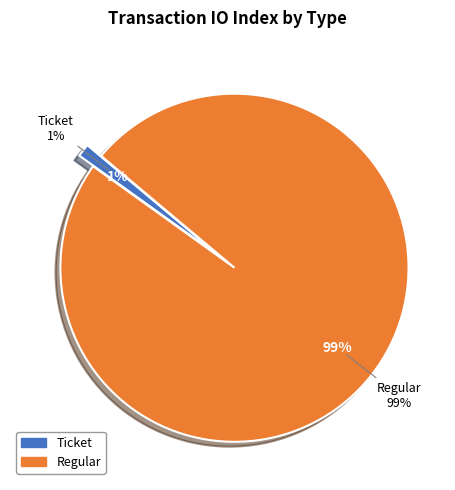

How many slices are in this pie chart?

2